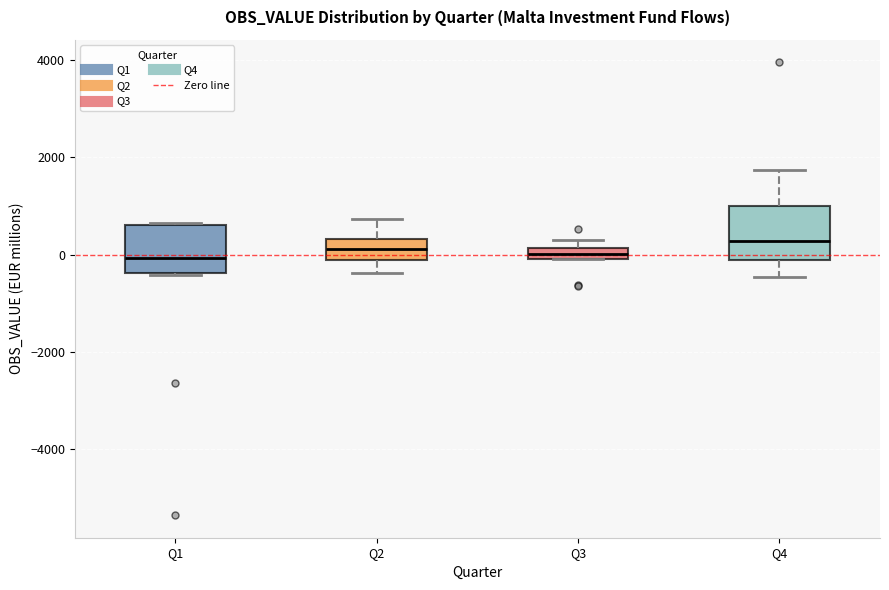

Where does the median line of the box for Q1 sit on the y-axis? The values are not printed on the chart, so give them approximately, as read against the axis.

0